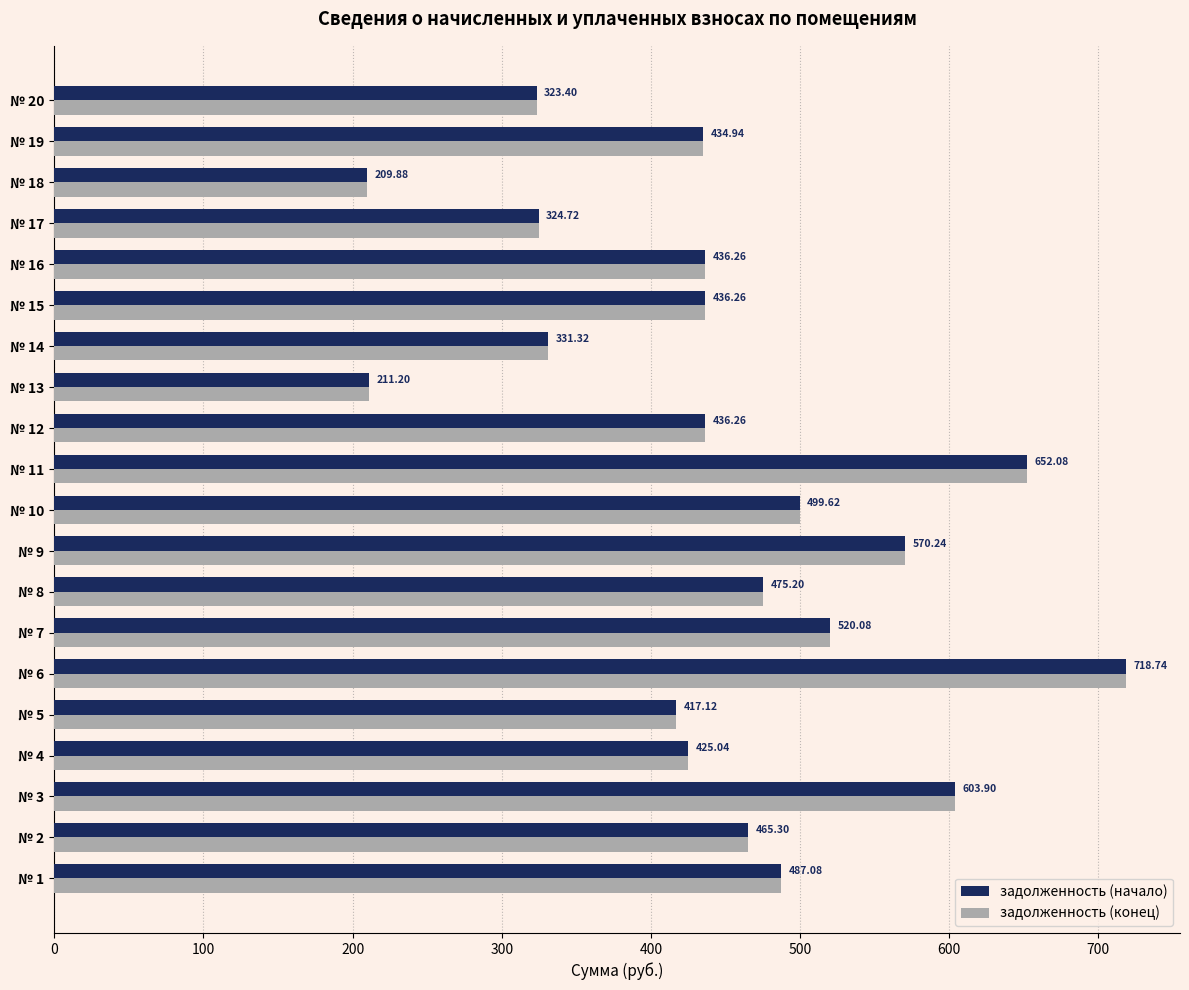

What is the average value of the задолженность (конец) series?

448.9